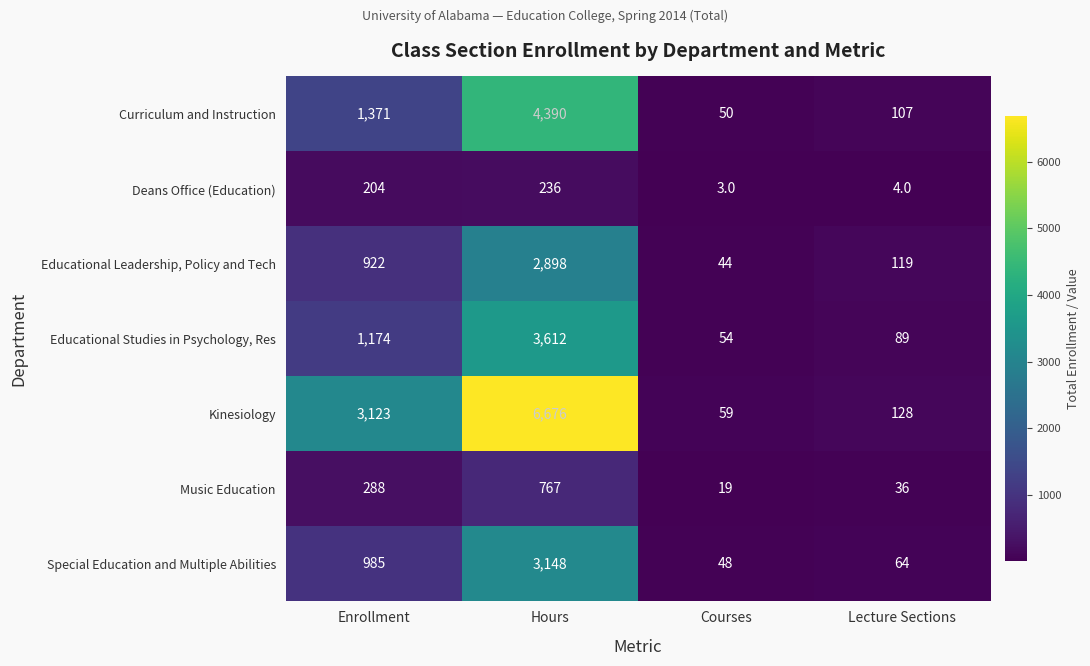

Reading left to right, transcribe all the data shown in this chart.

Curriculum and Instruction: 1371	4390	50	107
Deans Office (Education): 204	236	3	4
Educational Leadership, Policy and Tech: 922	2898	44	119
Educational Studies in Psychology, Res: 1174	3612	54	89
Kinesiology: 3123	6676	59	128
Music Education: 288	767	19	36
Special Education and Multiple Abilities: 985	3148	48	64